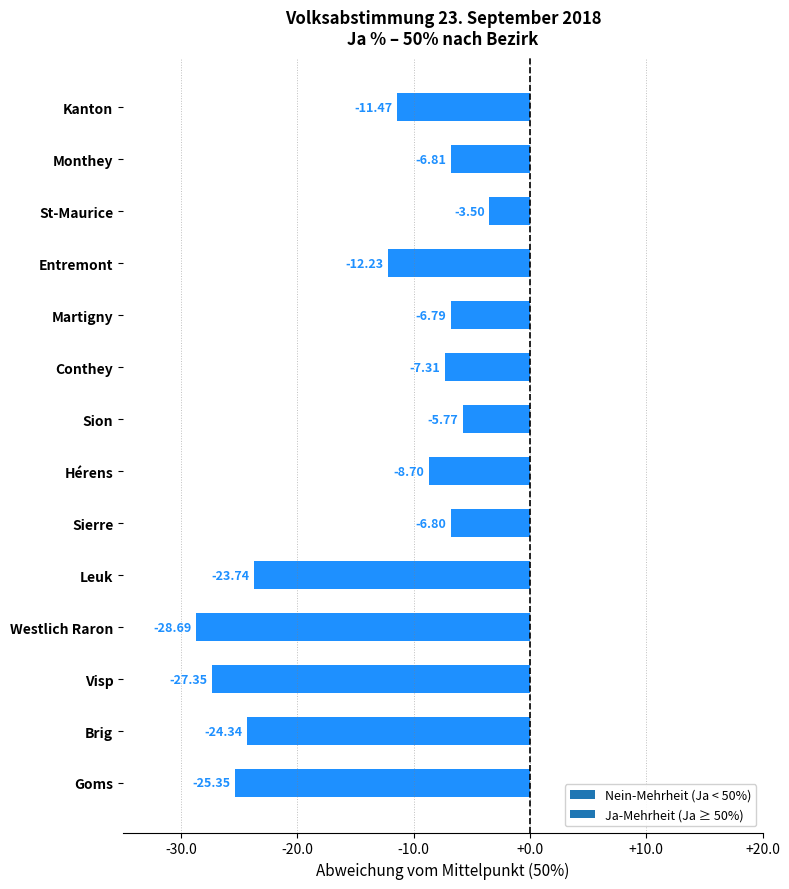

What is the change in value from Goms to Brig?

+1.0